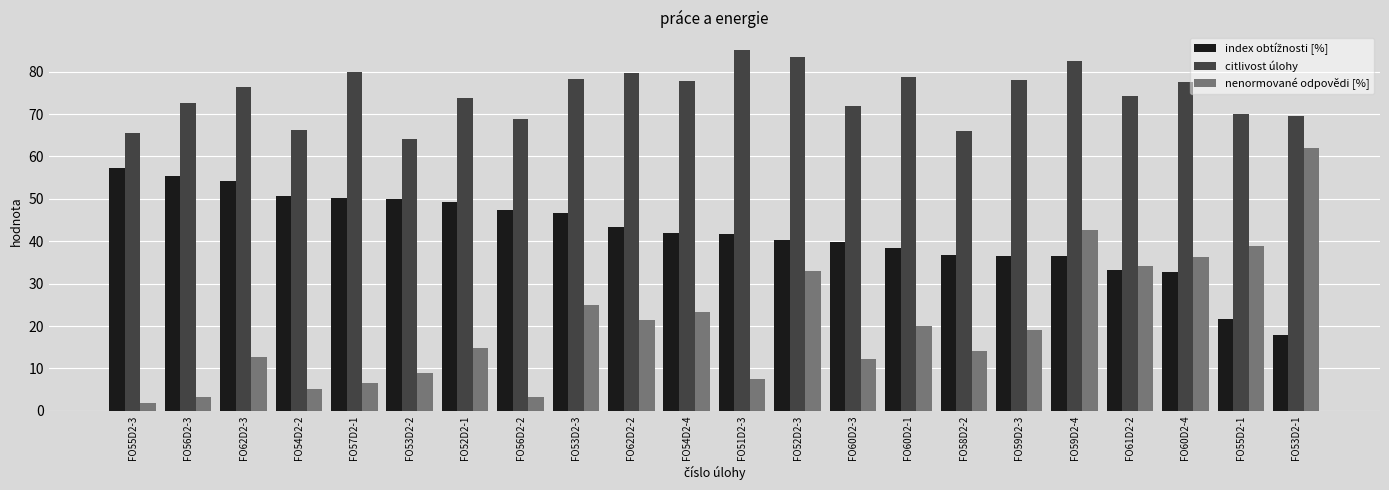

At which category does the chart reach its minimum across all series?

FO55D2-3